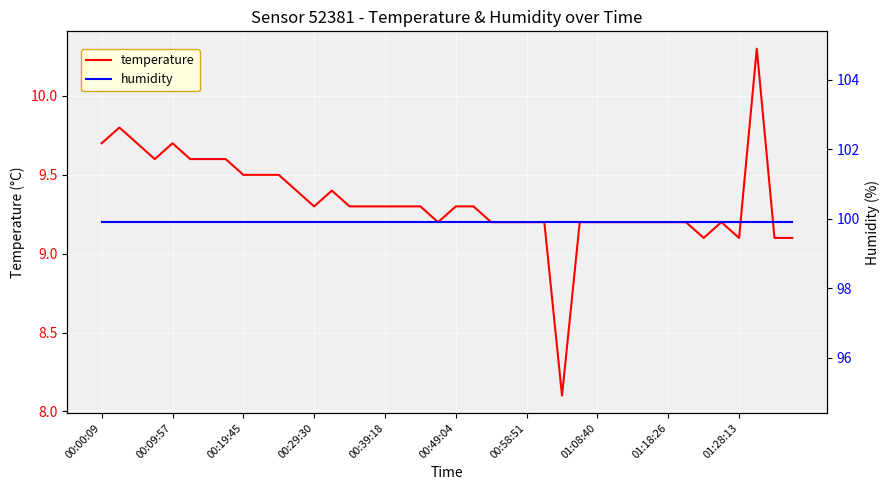

How many data points in temperature are less than 9?

1